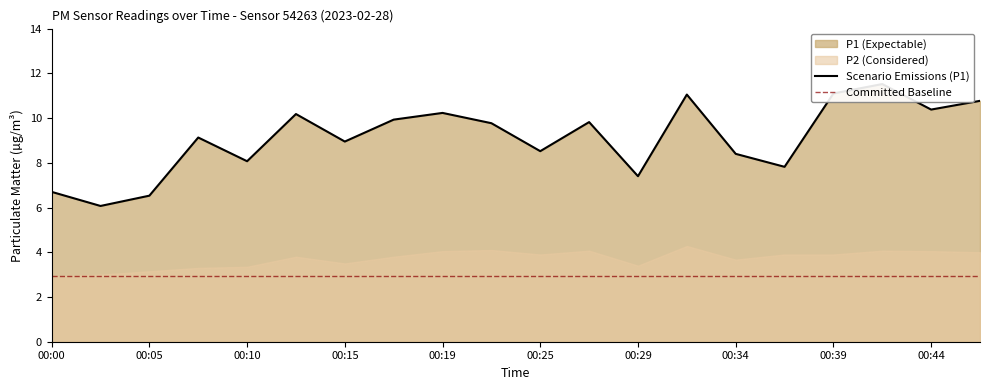

List the labels in order of value, largest first.

00:42, 00:39, 00:32, 00:46, 00:44, 00:19, 00:12, 00:17, 00:27, 00:22, 00:07, 00:15, 00:25, 00:34, 00:10, 00:37, 00:29, 00:00, 00:05, 00:02